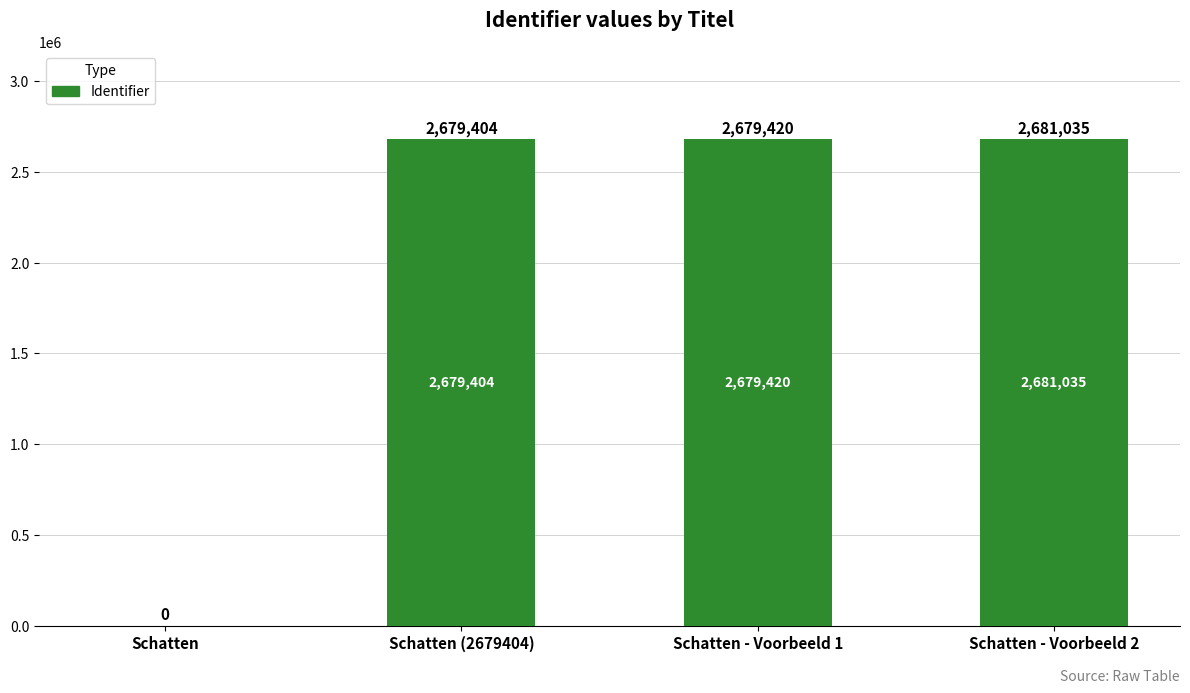

Between Schatten - Voorbeeld 1 and Schatten (2679404), which is larger?

Schatten - Voorbeeld 1